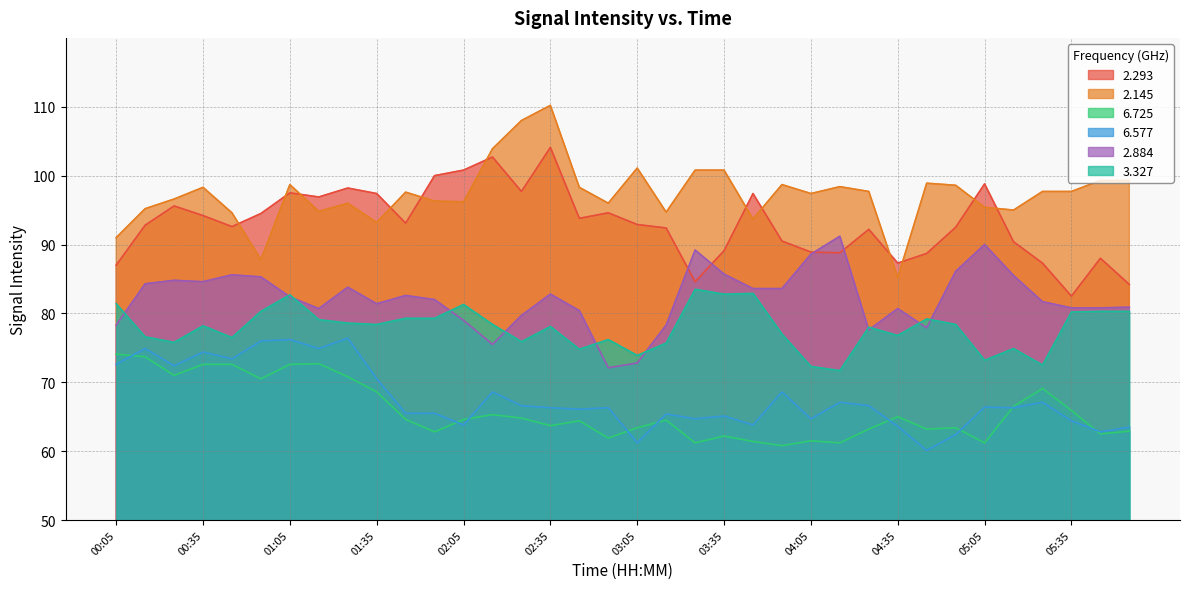

True or false: 6.577 and 3.327 intersect in this chart.

False